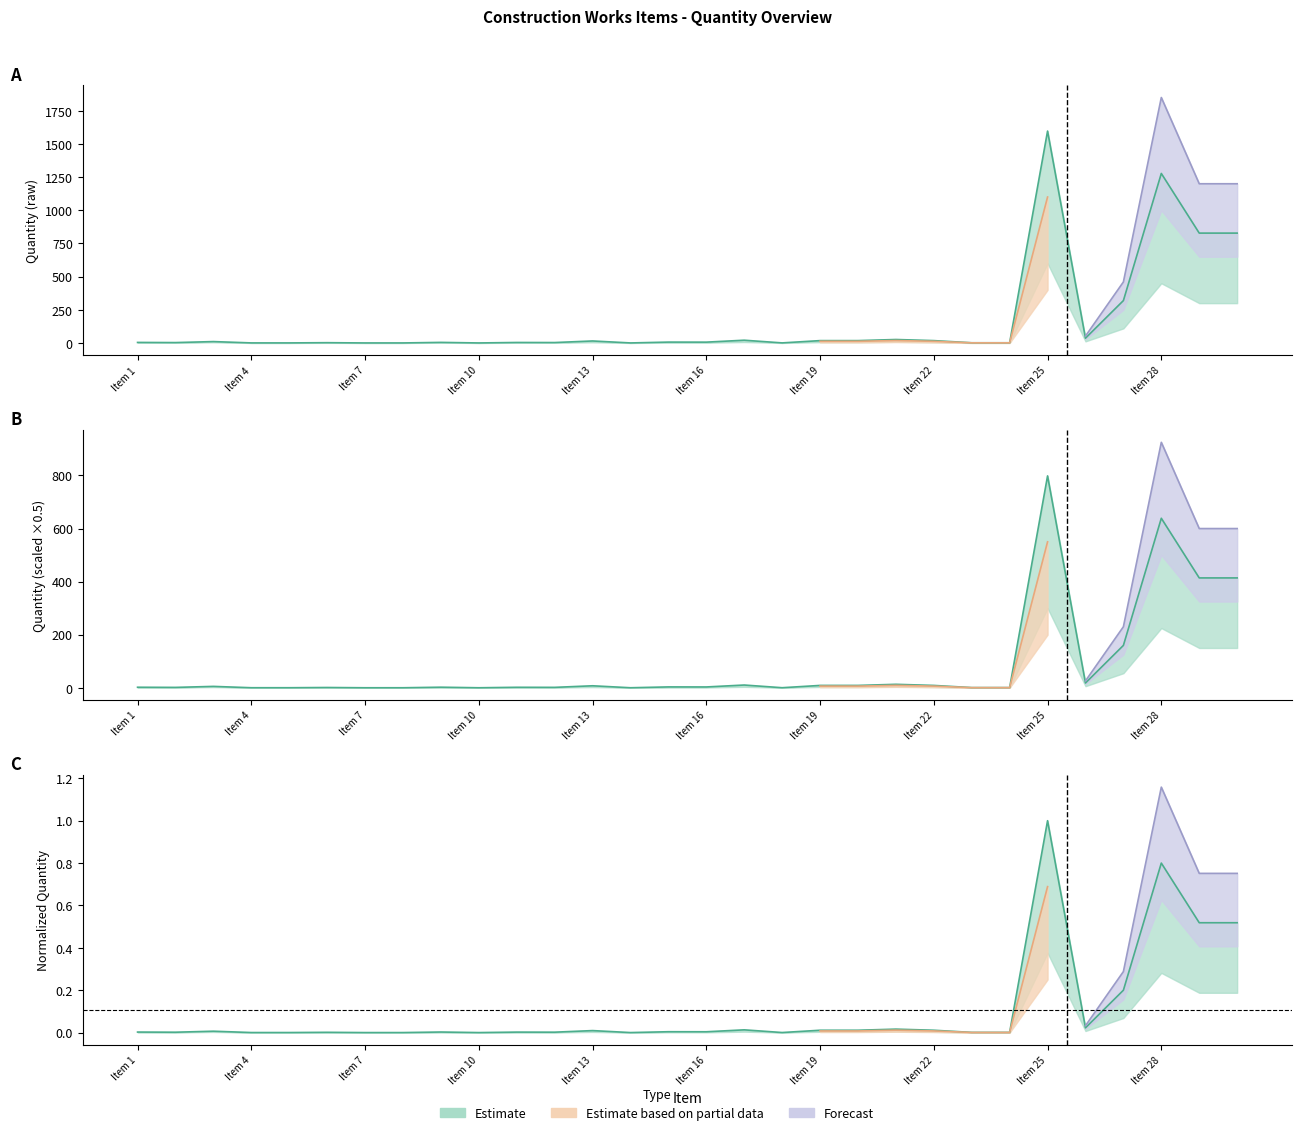

True or false: Forecast and Estimate cross at least once.

False